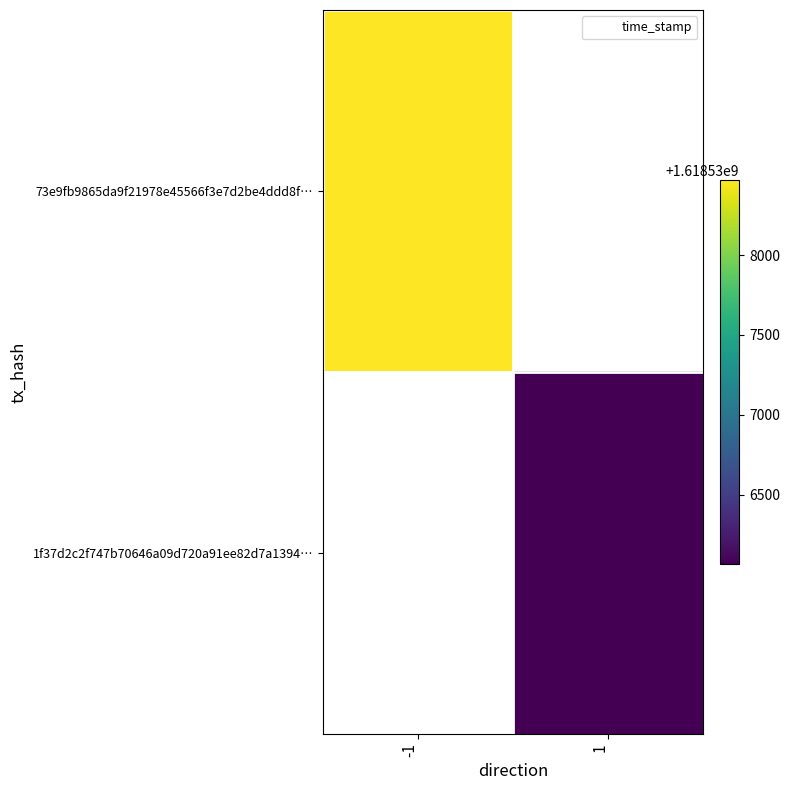

Which has a higher value, 1 or -1?

-1